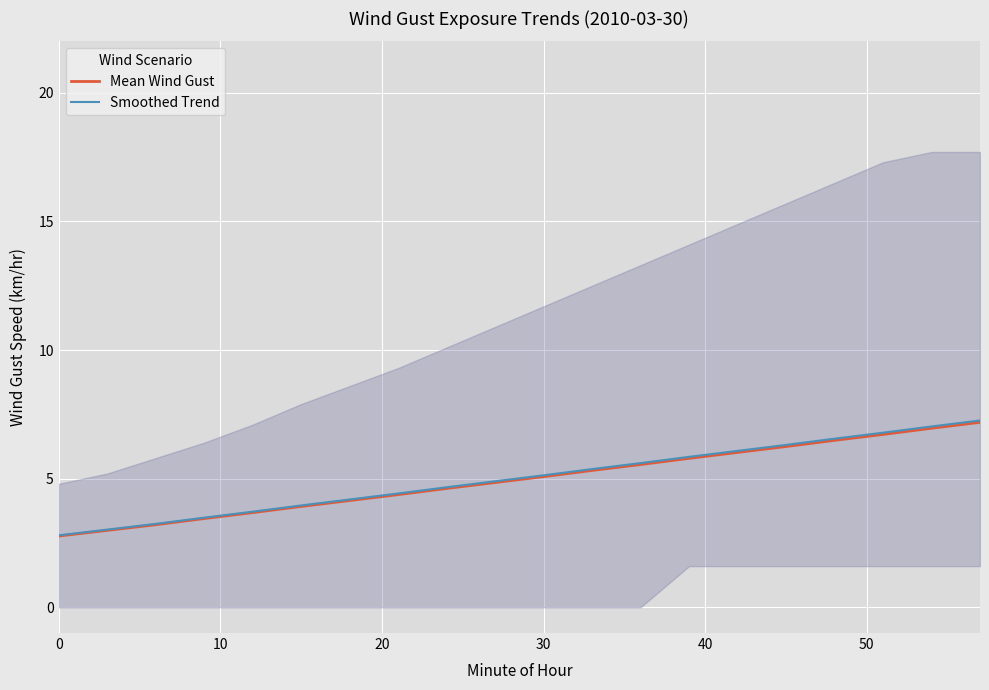

True or false: Mean Wind Gust has a value of 5.1 at 30.

True